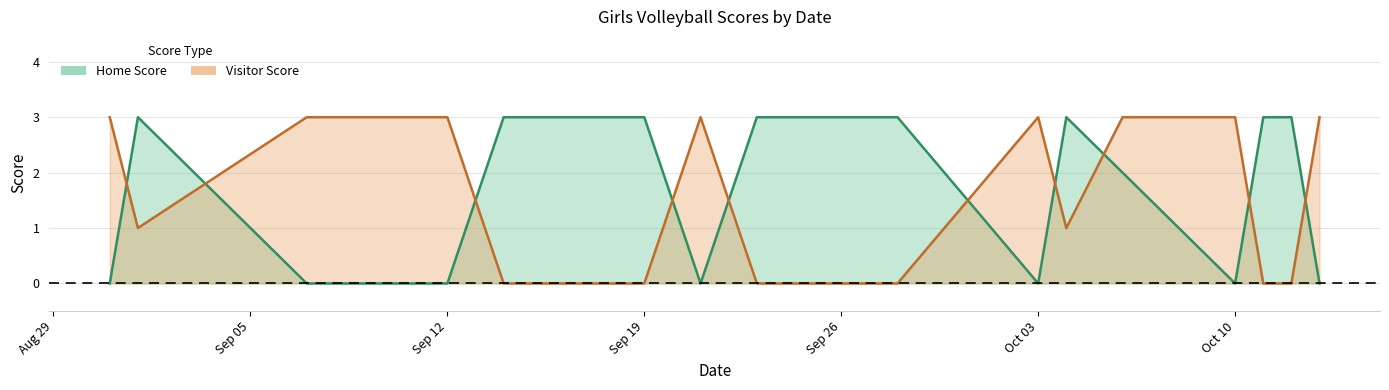

Which series has the largest total across all categories?

Home Score